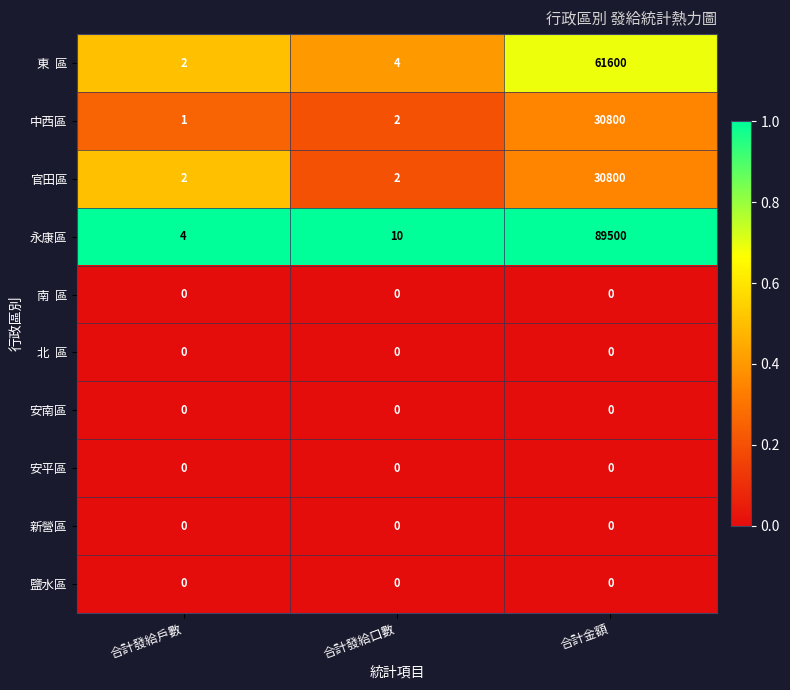

Count the 官田區 values in the range 2 to 30800.

3